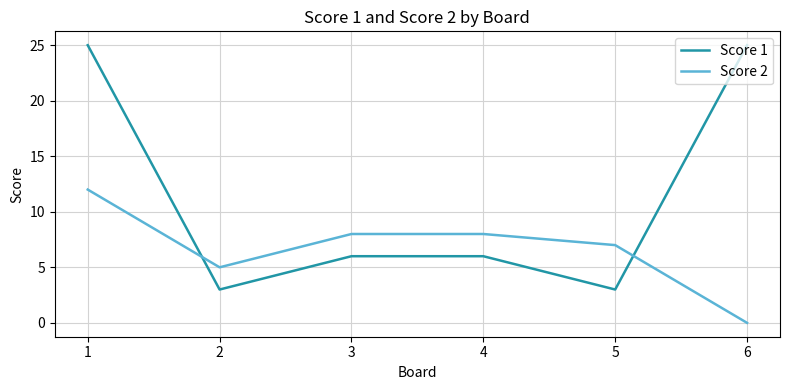

What is the spread (max minus min) of values at 3?

2